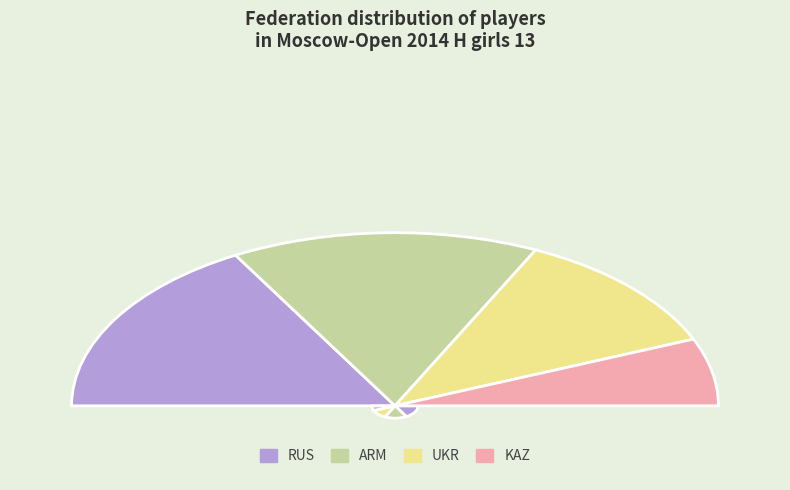

What is the largest slice in the pie chart?

RUS